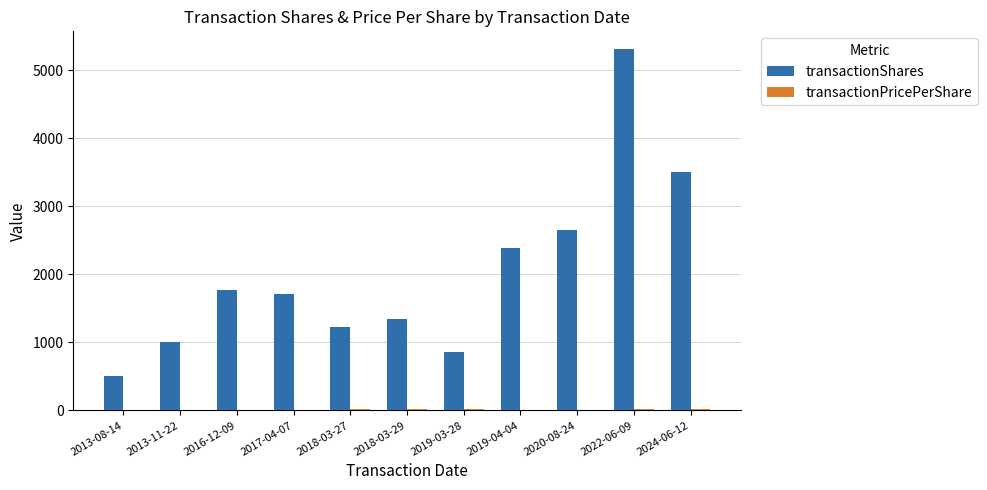

What is the approximate value of transactionShares at 2018-03-29?

1346.0